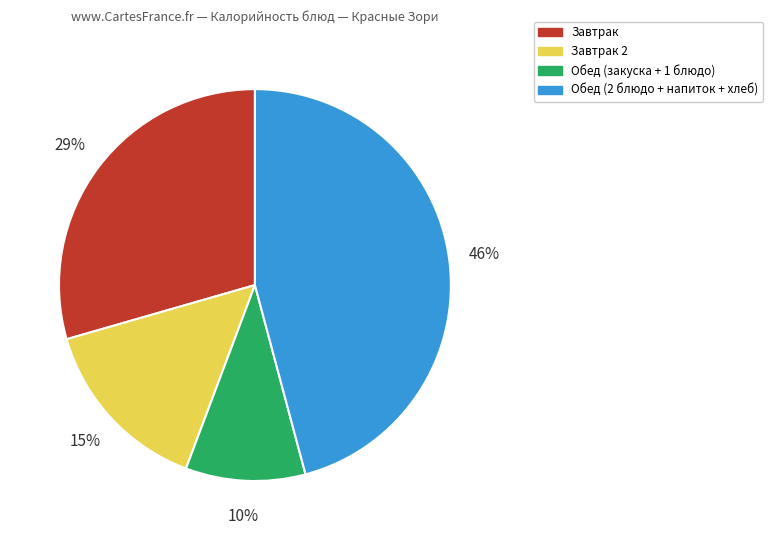

How many segments does this pie chart have?

4